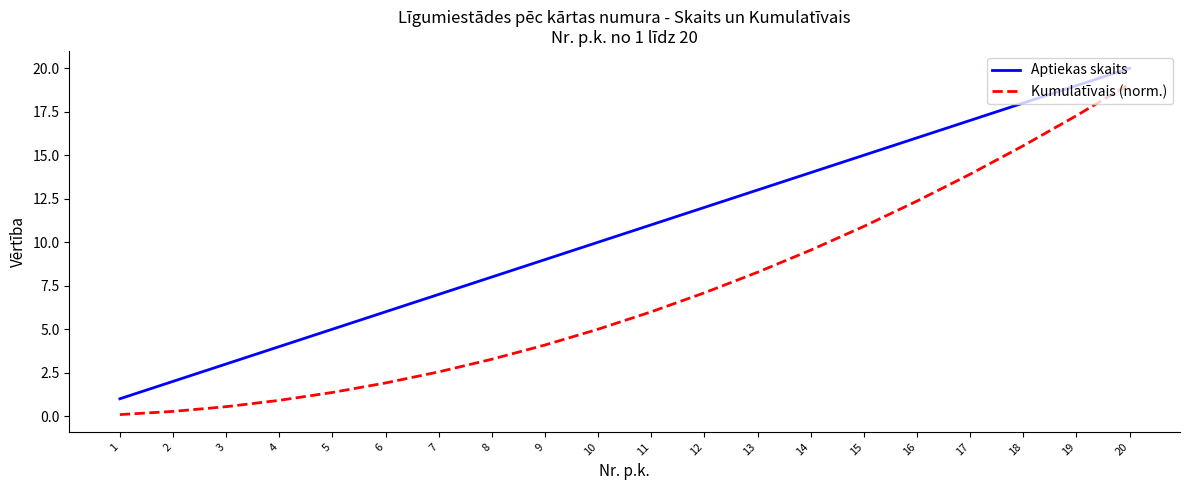

At 17, list the series in order from smallest to largest.

Kumulatīvais (norm.), Aptiekas skaits